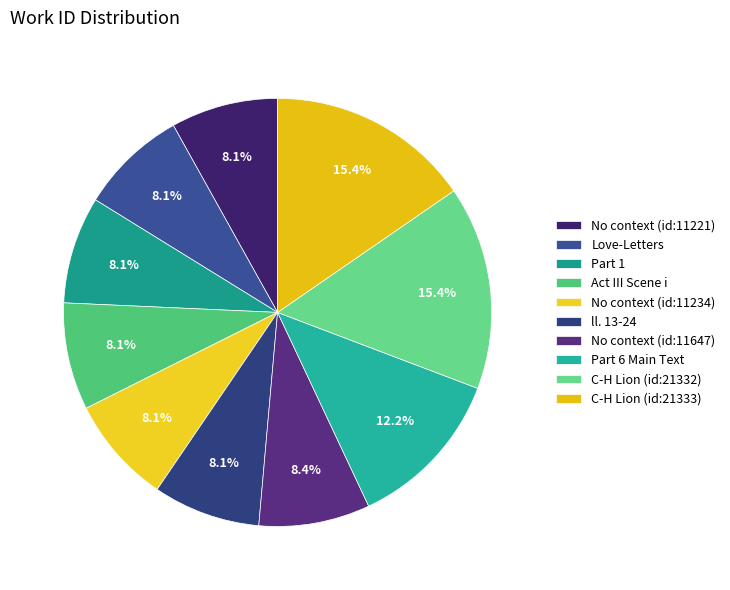

What is the ratio of the value at No context (id:11647) to the value at Part 6 Main Text?

0.7